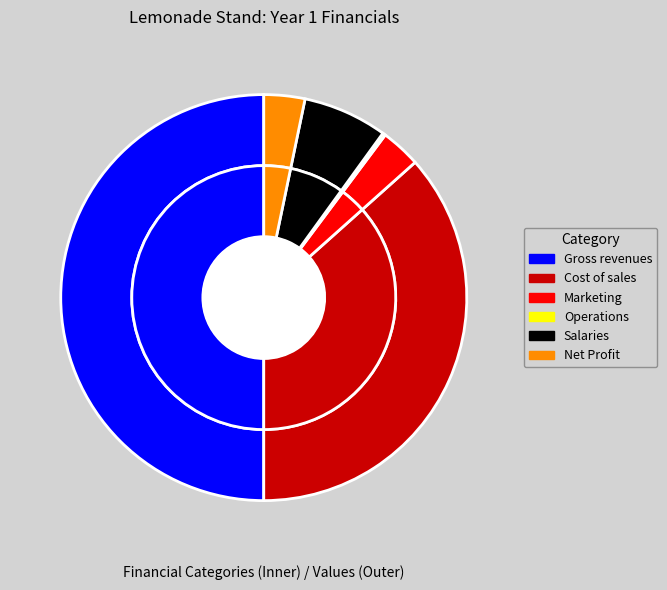

Which has a higher value, Marketing or Operations?

Marketing